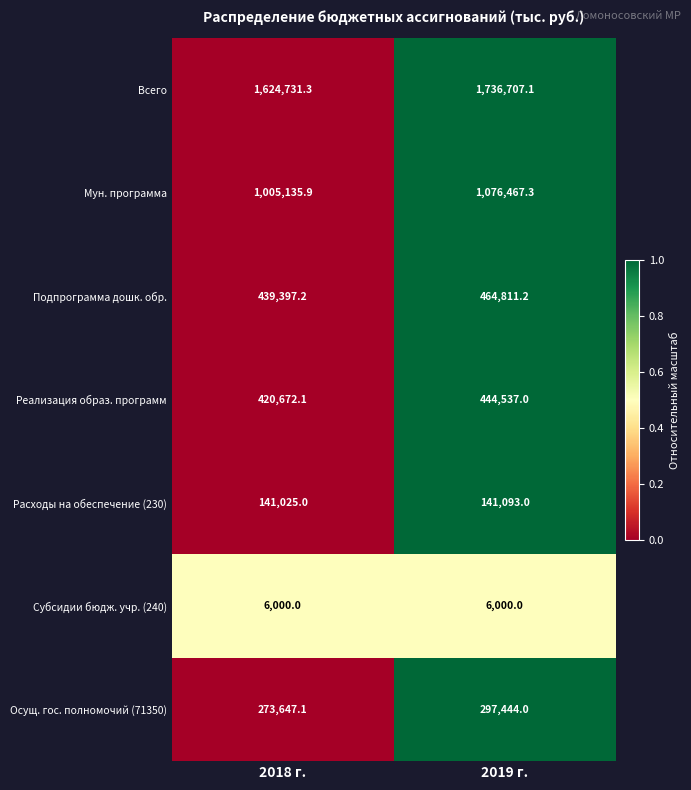

At which label does Осущ. гос. полномочий (71350) reach its peak?

2019 г.